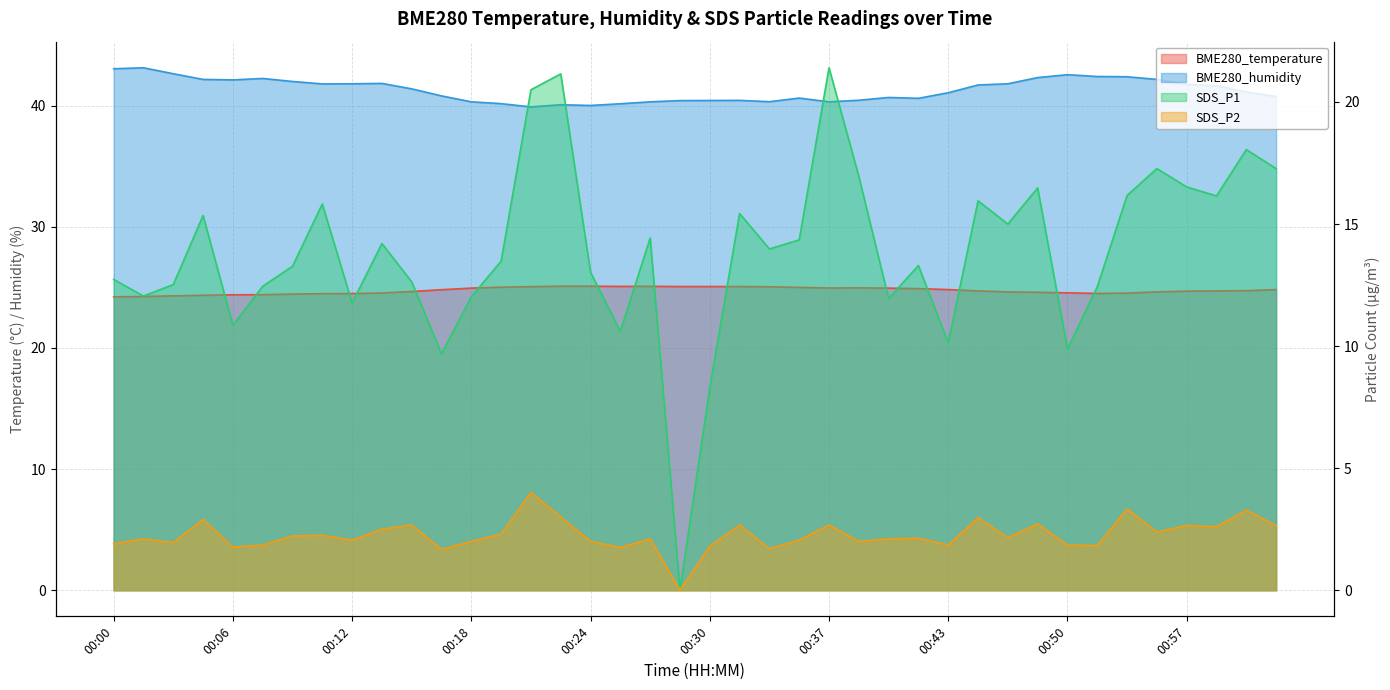

True or false: SDS_P2 has a value of 3.9 at 00:11.

False